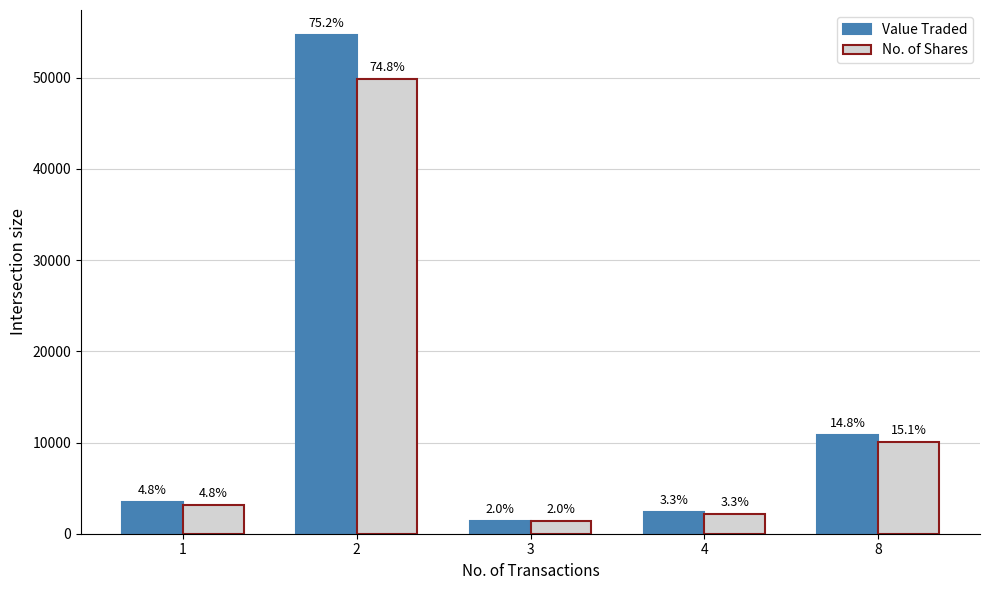

What is the value of the Value Traded bar at the 2nd from the left?

54684